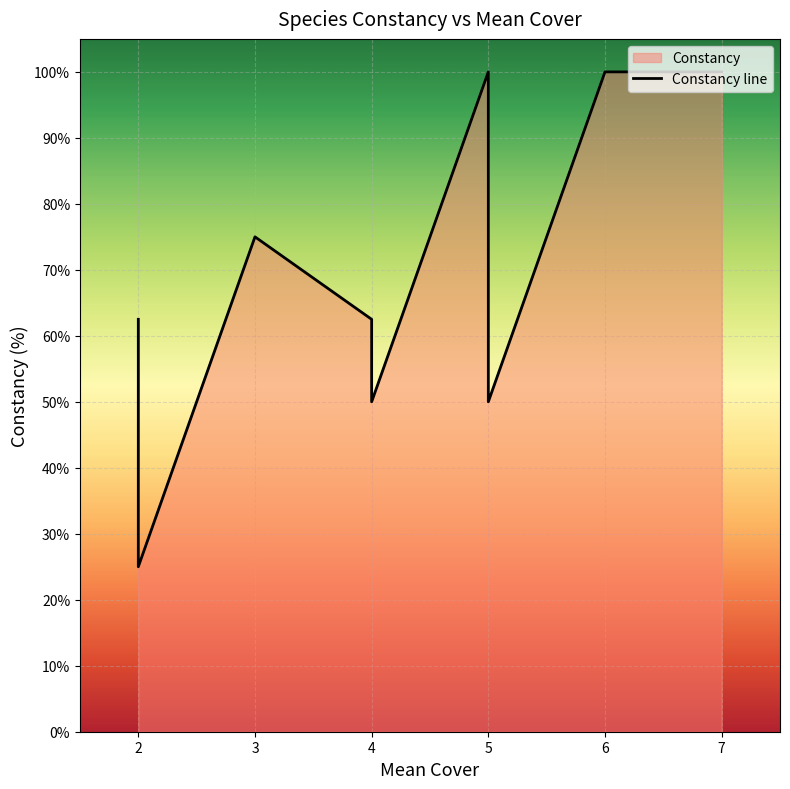

True or false: there are more than 1 points higher than both neighbors.

False